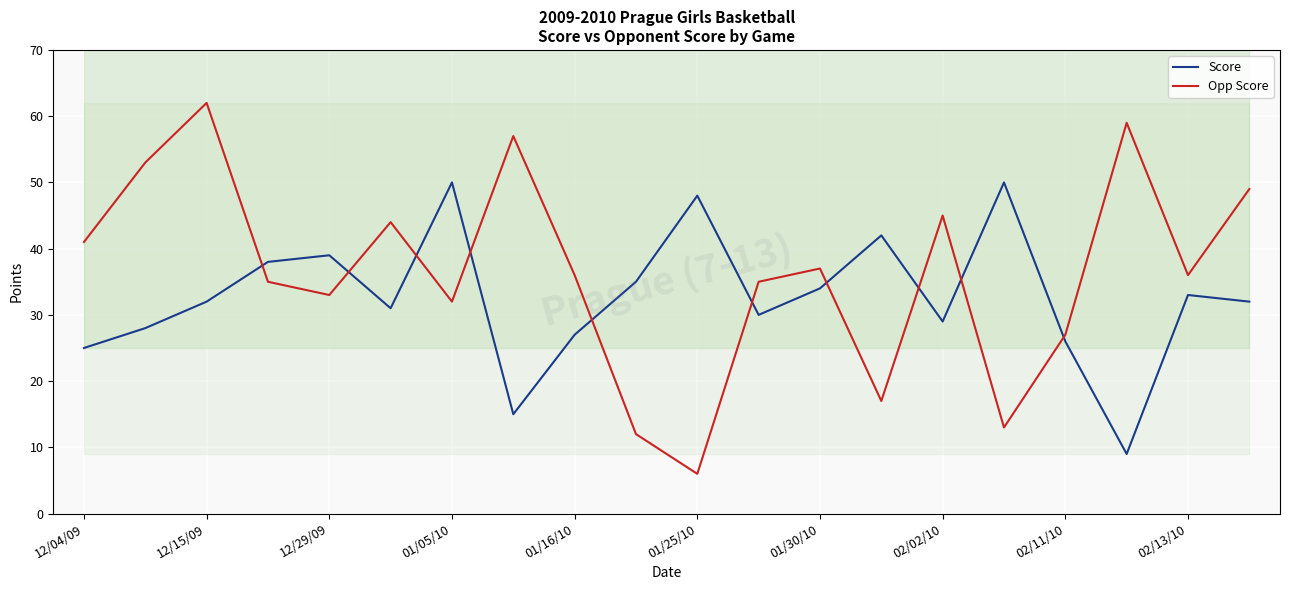

At which label does Opp Score reach its minimum?

01/25/10